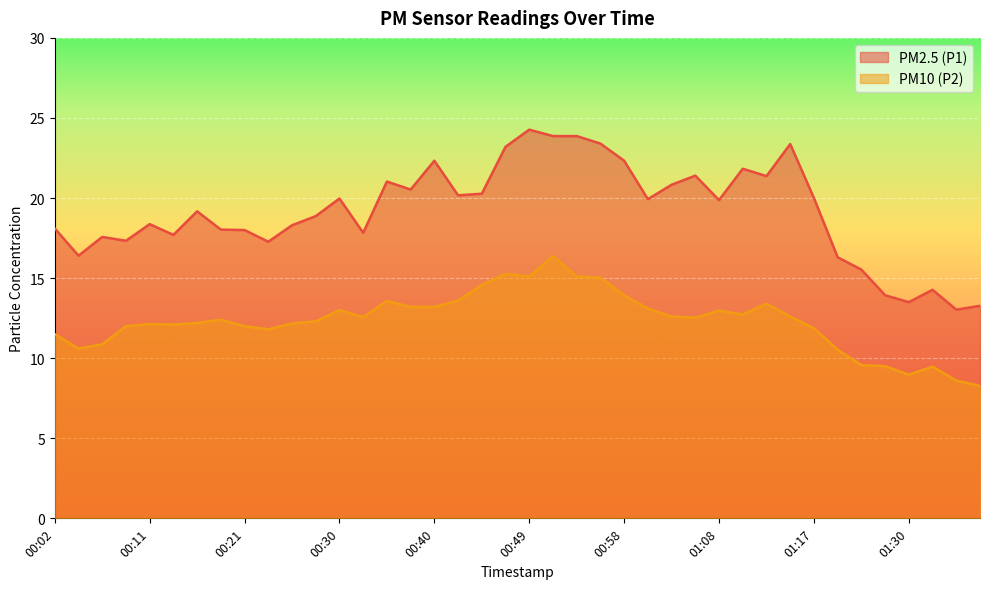

Reading left to right, list all the values displayed in this chart.

PM2.5 (P1): 18.1	16.4	17.6	17.3	18.4	17.7	19.2	18.0	18.0	17.3	18.3	18.9	20.0	17.8	21.0	20.5	22.3	20.2	20.3	23.2	24.3	23.9	23.9	23.4	22.3	19.9	20.8	21.4	19.9	21.8	21.4	23.4	20.0	16.3	15.5	13.9	13.5	14.3	13.0	13.3
PM10 (P2): 11.5	10.6	10.9	12.0	12.1	12.1	12.2	12.4	12.0	11.8	12.2	12.3	13.0	12.6	13.6	13.2	13.2	13.6	14.6	15.3	15.1	16.4	15.1	15.0	13.9	13.1	12.6	12.5	13.0	12.7	13.4	12.6	11.9	10.5	9.6	9.5	9.0	9.5	8.6	8.3